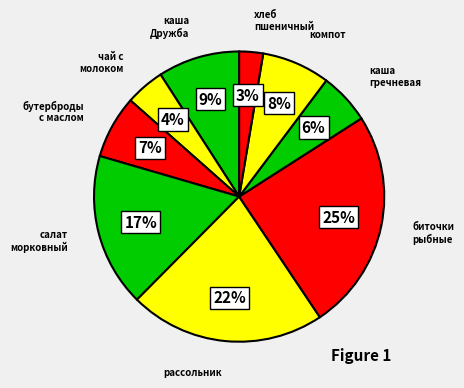

Which slice is the largest?

биточки рыбные